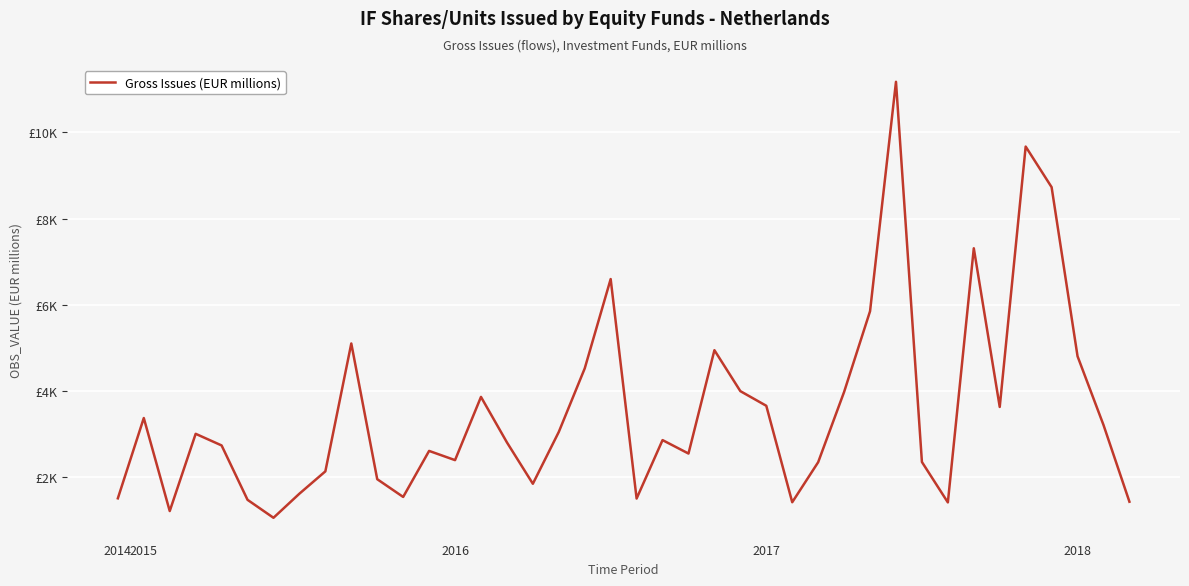

List the labels in order of value, largest first.

30, 35, 36, 33, 19, 29, 9, 23, 37, 18, 24, 28, 14, 25, 34, 2015, 38, 17, 2017, 21, 15, 2018, 12, 22, 13, 31, 27, 8, 10, 16, 7, 11, 2014, 20, 5, 39, 26, 32, 2016, 6